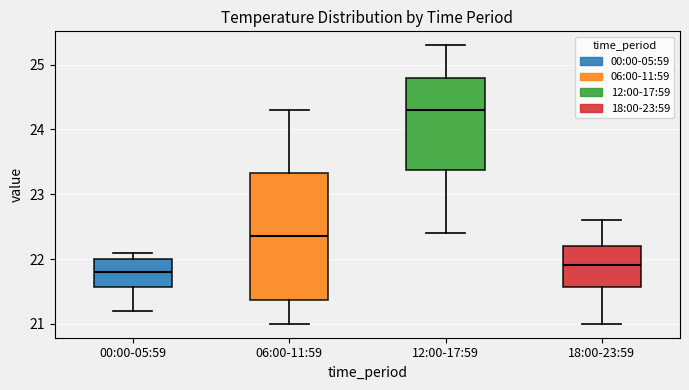

Which box has the highest median line?

12:00-17:59